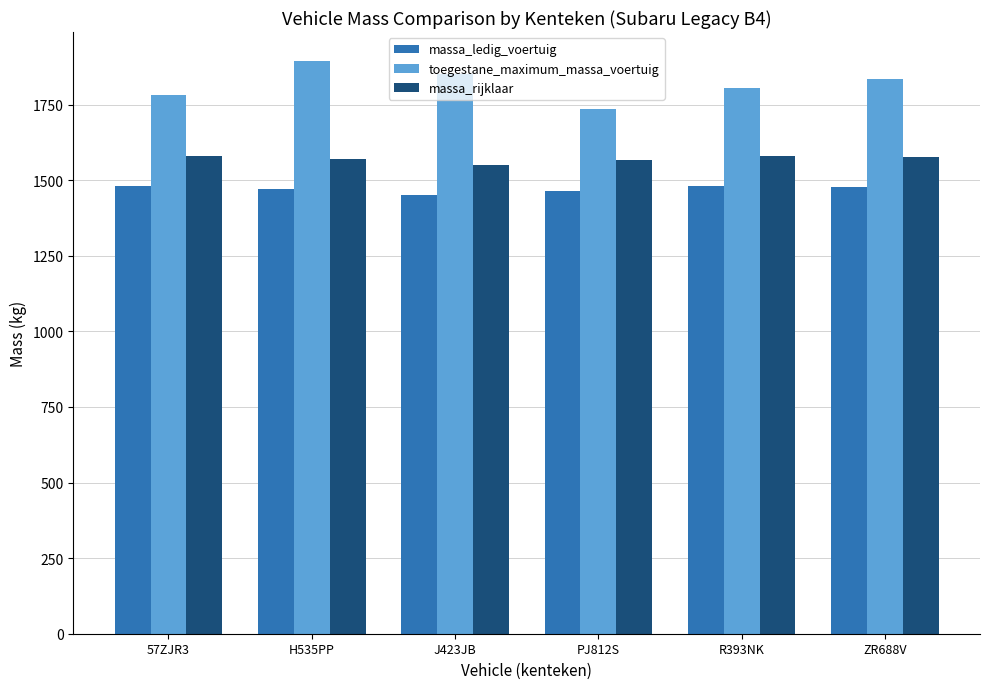

True or false: massa_ledig_voertuig has a value of 1450 at J423JB.

True